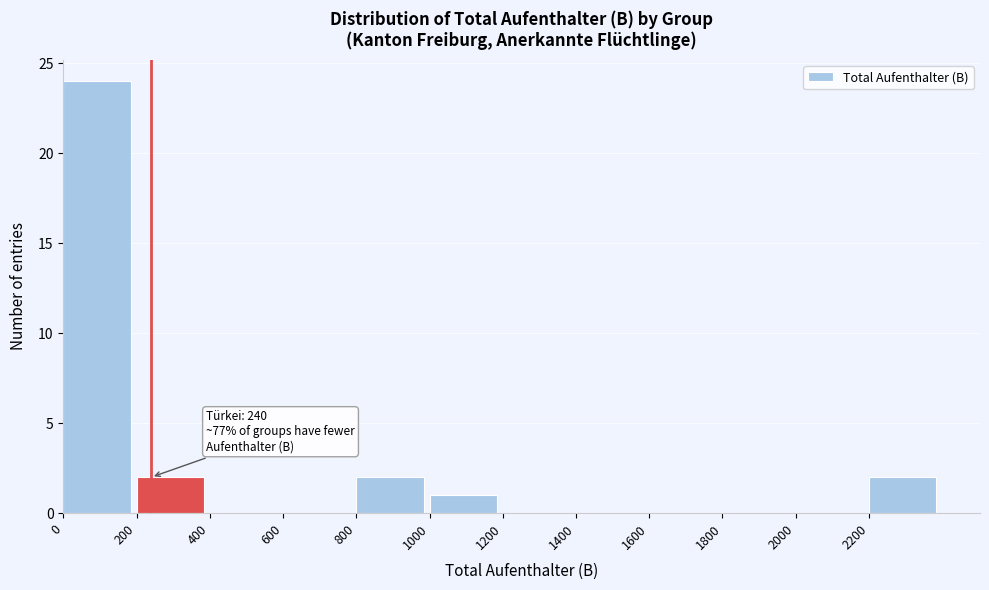

Over which range of the x-axis is the bar tallest?

0 to 200